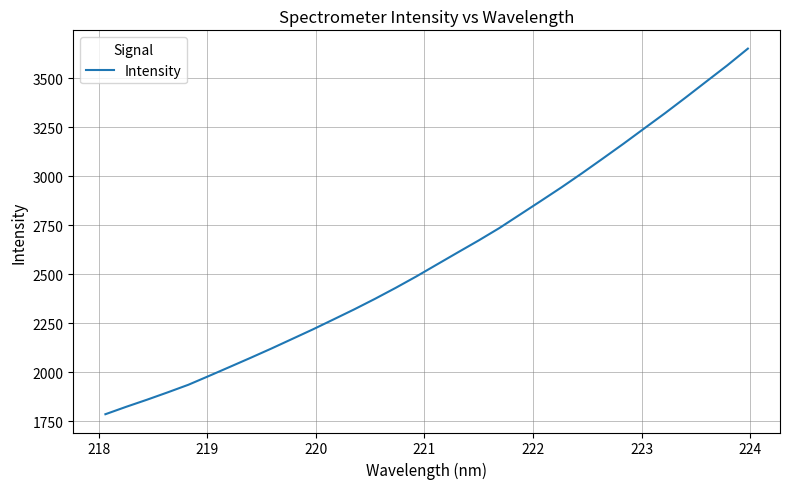

What is the greatest value displayed?

3650.0